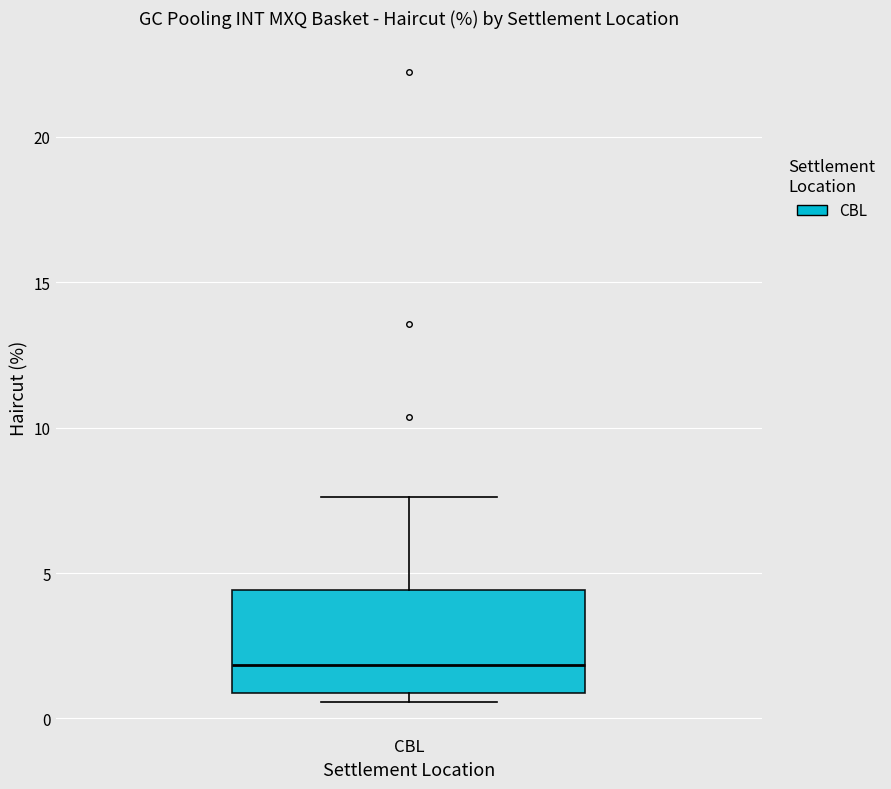

Transcribe this box plot: give where the median line is, the range the box spans, and where the two whiskers end, as read against the y-axis. The values are not printed on the chart, so give them approximately, as read against the axis.

median 2.0, box 1.0 to 4.5, whiskers 0.5 to 7.5